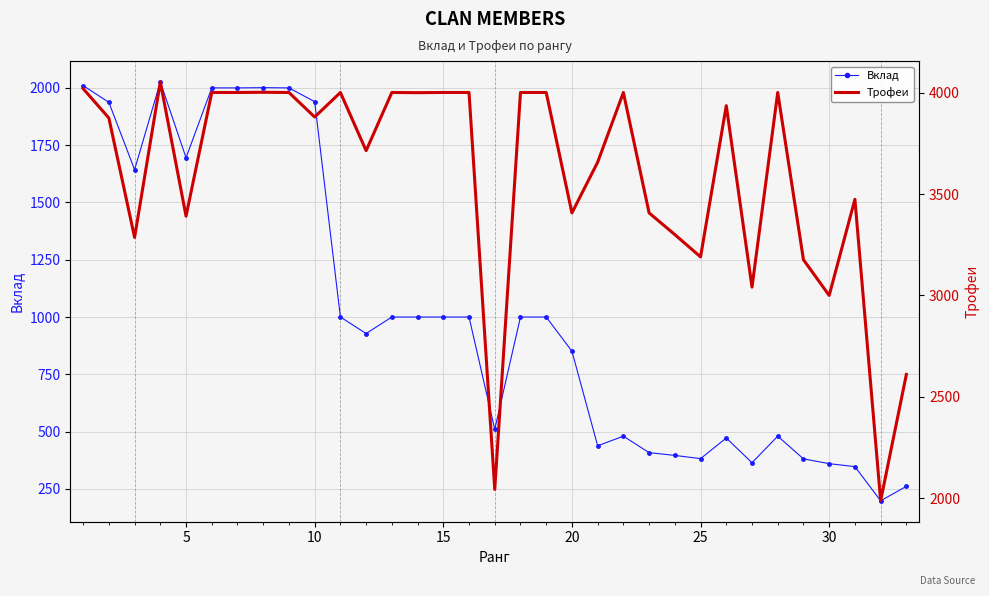

What is the average value of the Вклад series?

1015